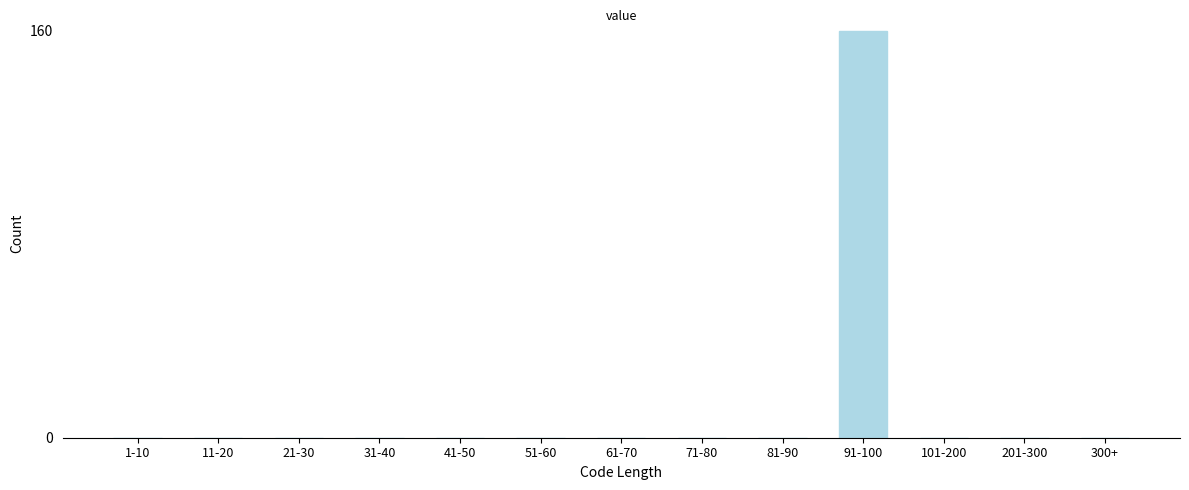

Reading right to left, list all the values displayed in this chart.

300+=0	201-300=0	101-200=0	91-100=160	81-90=0	71-80=0	61-70=0	51-60=0	41-50=0	31-40=0	21-30=0	11-20=0	1-10=0